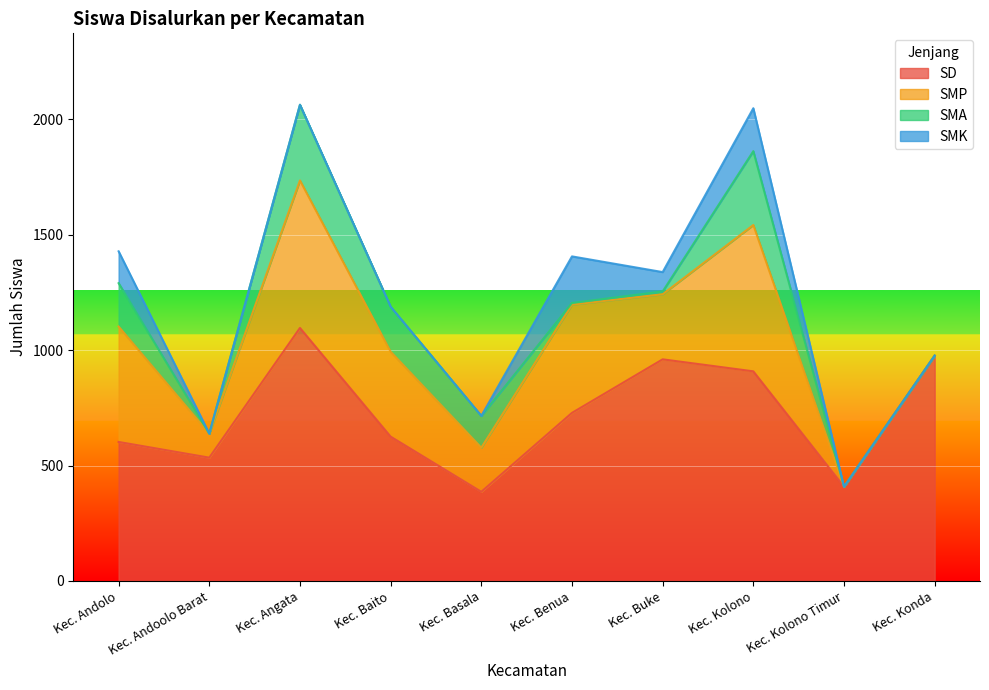

True or false: SD has a value of 209 at Kec. Baito.

False